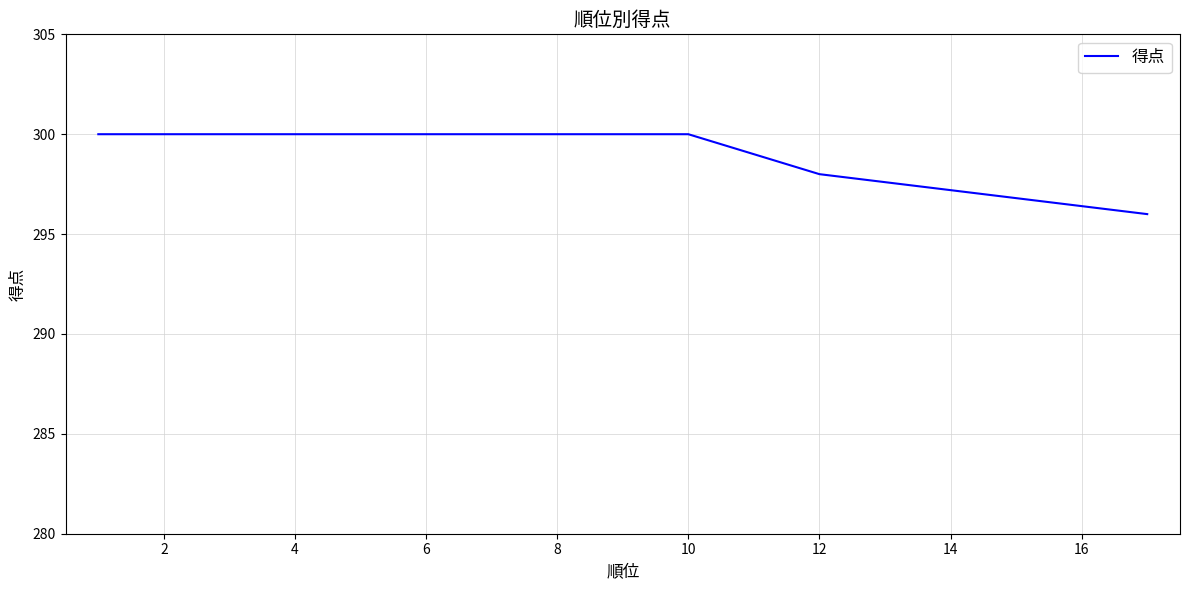

What is the greatest value displayed?

300